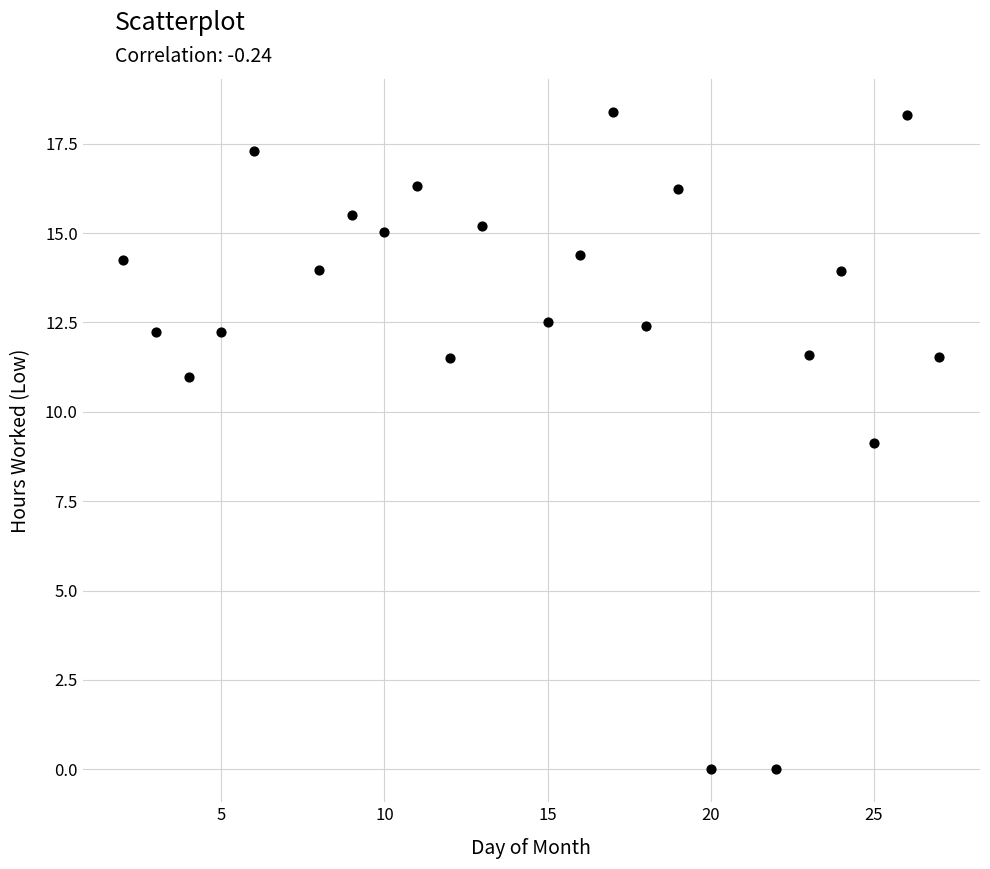

What is the range of Y values (max minus min)?

18.4